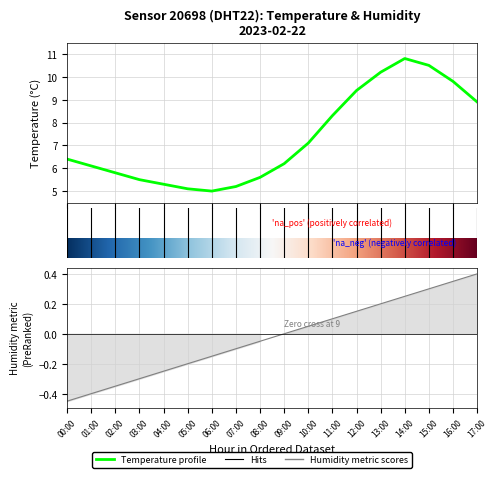

Is it true that the value at 16 is 15.3?

False